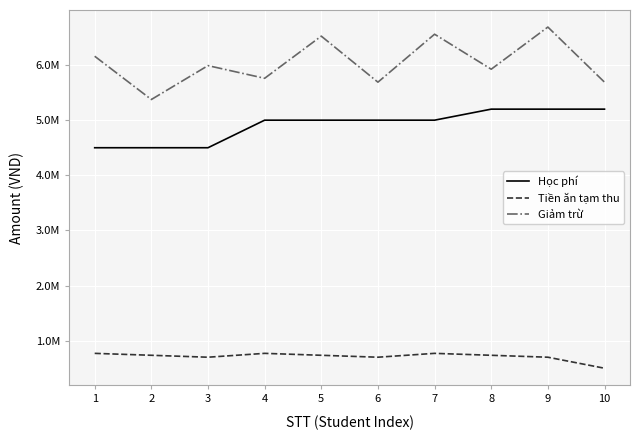

In Giảm trừ, how many points are higher than both neighbors (excluding endpoints)?

4